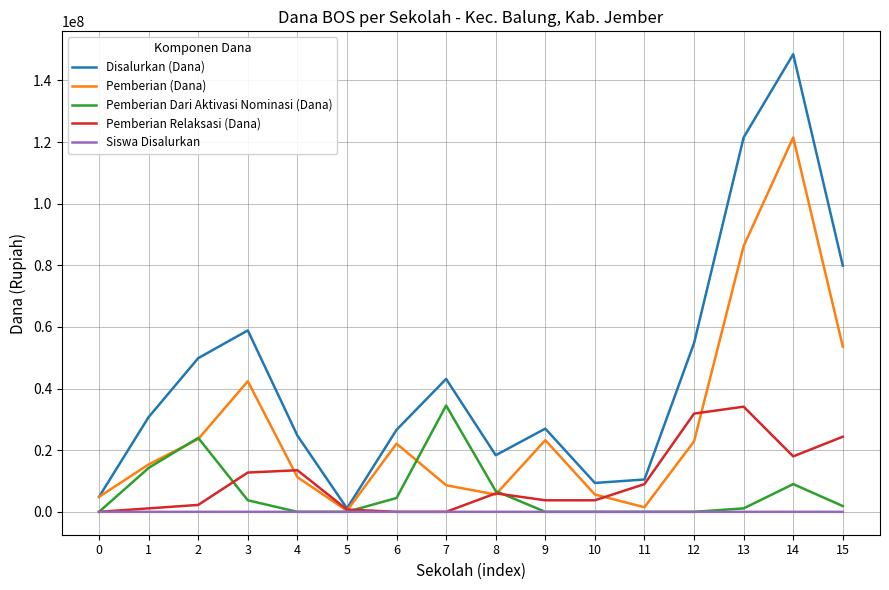

At which label is Pemberian (Dana) closest to 60937500?

15